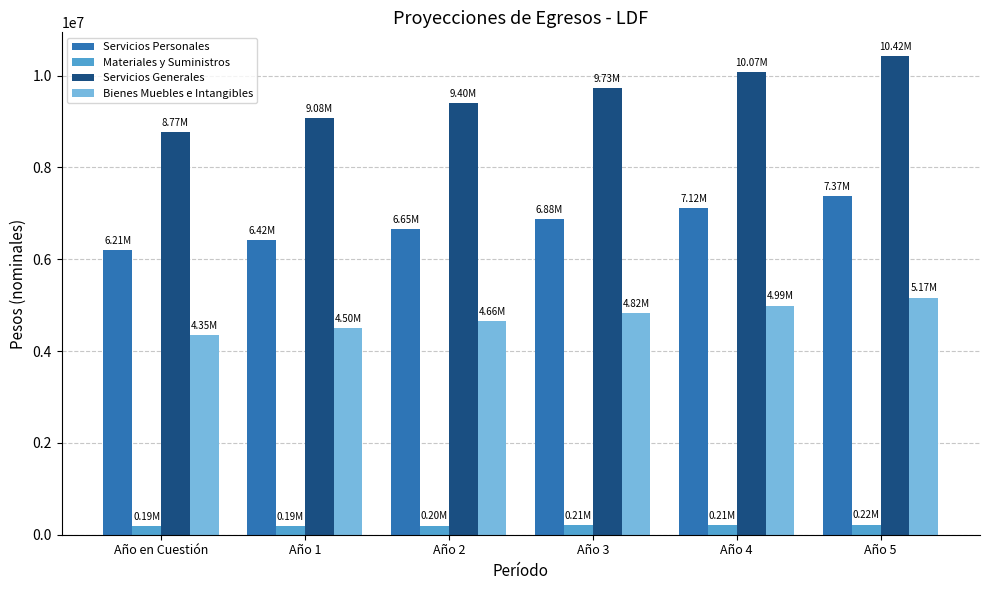

Which category has the highest value across all series?

Año 5